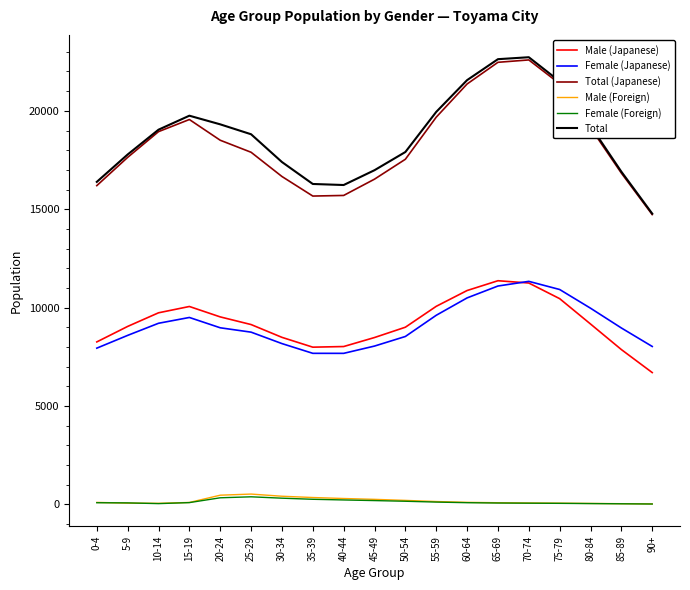

What are all the series names shown in the legend?

Male (Japanese), Female (Japanese), Total (Japanese), Male (Foreign), Female (Foreign), Total